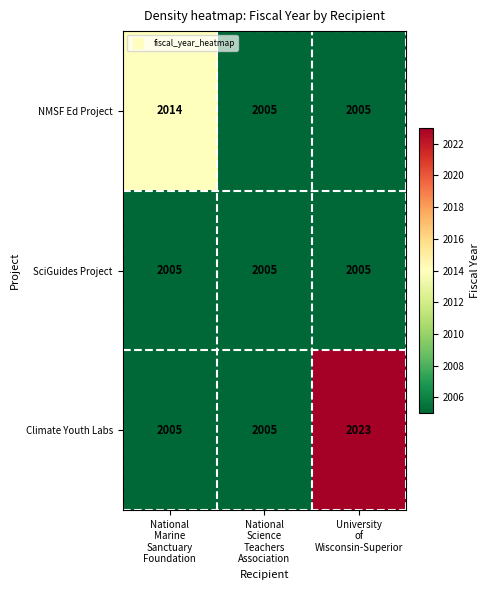

Count the NMSF Ed Project values in the range 2005 to 2014.

3